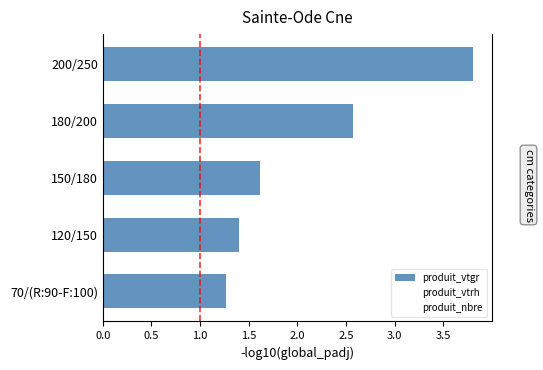

How many bars are there in each group?

3